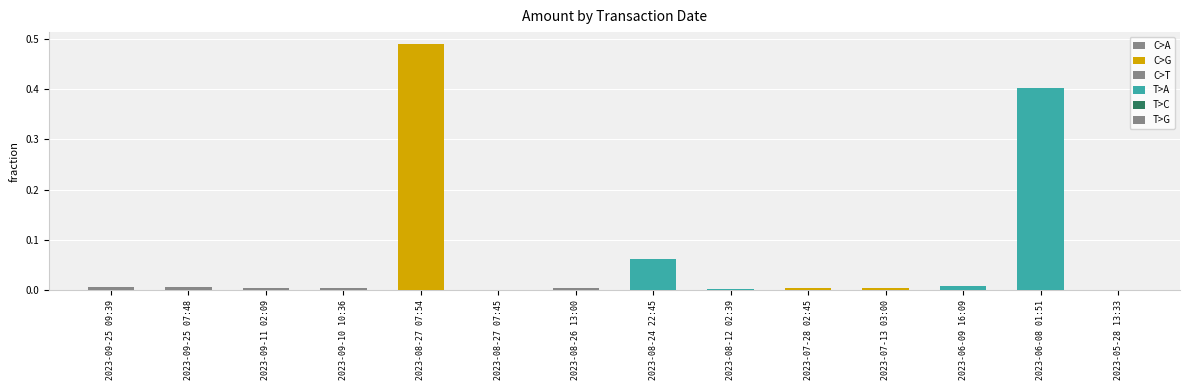

The value at 2023-09-25 07:48 is 0.0. True or false?

True